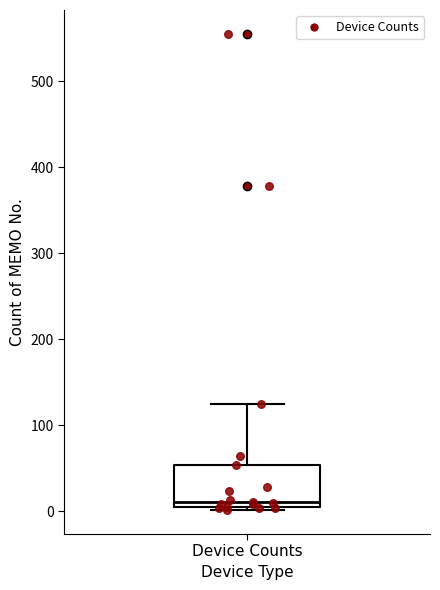

Read this box plot against the y-axis: the position of the median line, the range covered by the box, and the ends of both whiskers. The values are not printed on the chart, so give them approximately, as read against the axis.

median 10 (just above the box's lower edge), box 10 to 50, whiskers 0 to 130